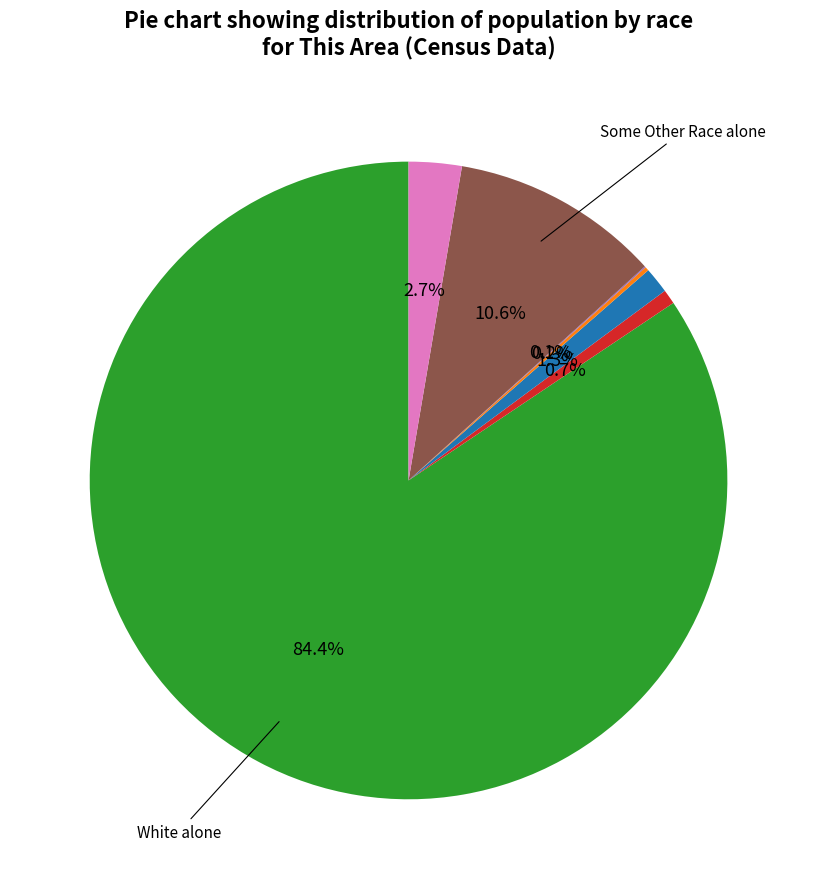

Is there a majority slice in this chart?

Yes